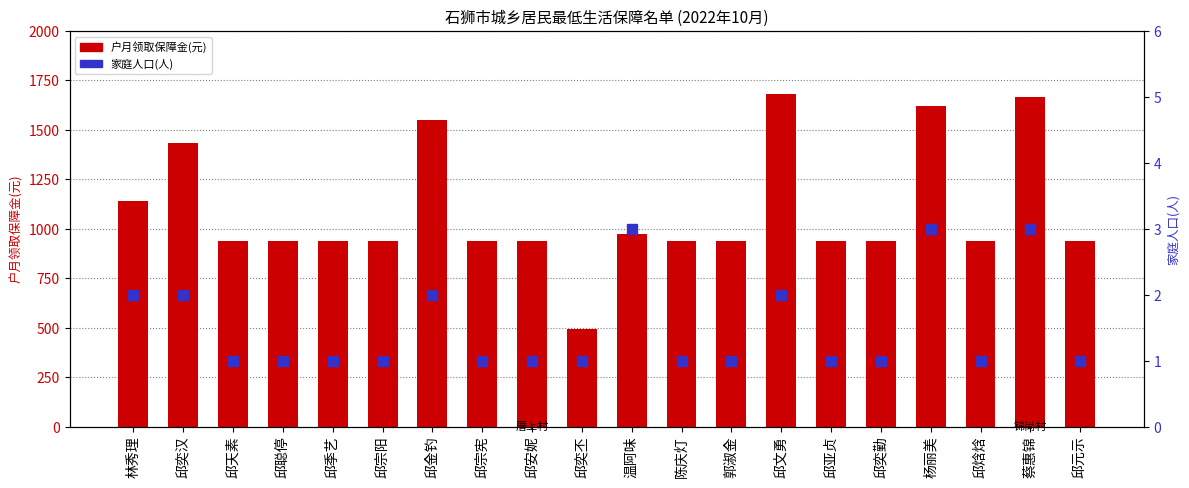

List the labels in order of 户月领取保障金(元) value, largest first.

邱文勇, 蔡惠锦, 杨丽美, 邱金钓, 邱奕汉, 林秀理, 温阿味, 邱天素, 邱聪停, 邱季艺, 邱宗阳, 邱宗宪, 邱安妮, 陈庆灯, 郭淑金, 邱亚贞, 邱奕勤, 邱焓焓, 邱元示, 邱奕丕